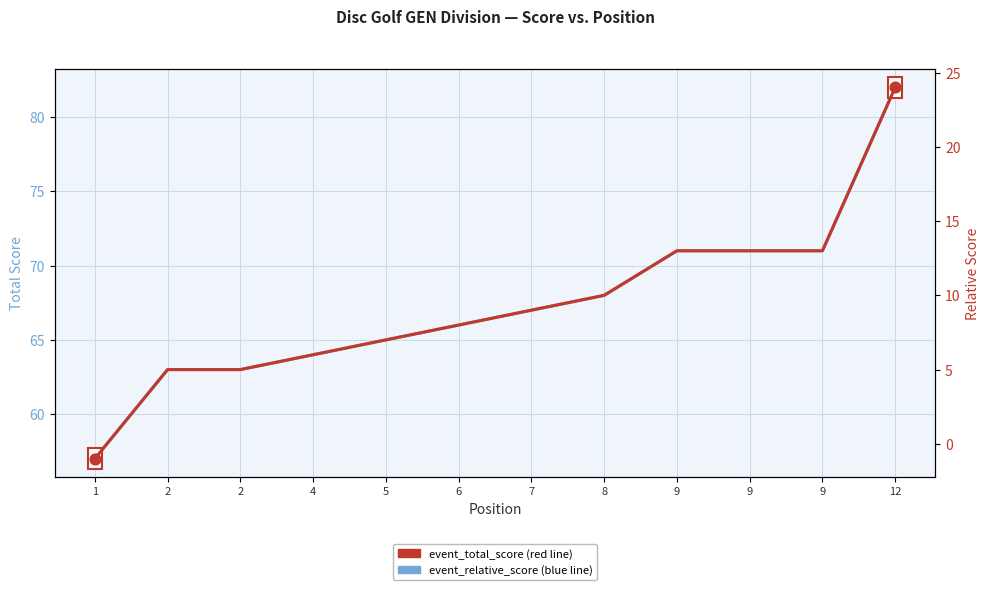

At how many categories does at least one series exceed 42?

12